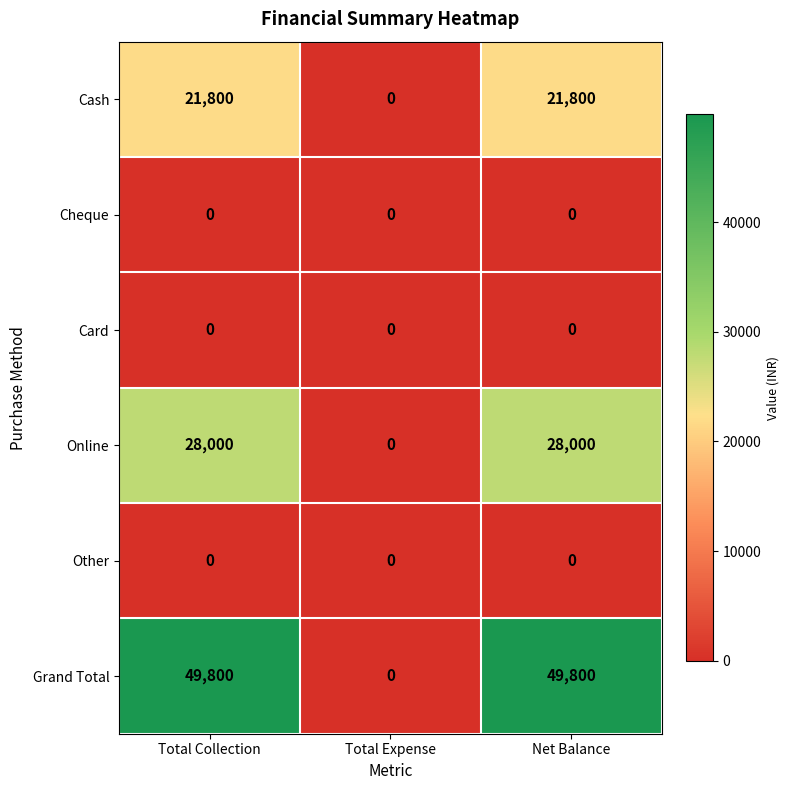

Reading left to right, extract all data points from this chart.

Cash: Total Collection=21800	Total Expense=0	Net Balance=21800
Cheque: Total Collection=0	Total Expense=0	Net Balance=0
Card: Total Collection=0	Total Expense=0	Net Balance=0
Online: Total Collection=28000	Total Expense=0	Net Balance=28000
Other: Total Collection=0	Total Expense=0	Net Balance=0
Grand Total: Total Collection=49800	Total Expense=0	Net Balance=49800